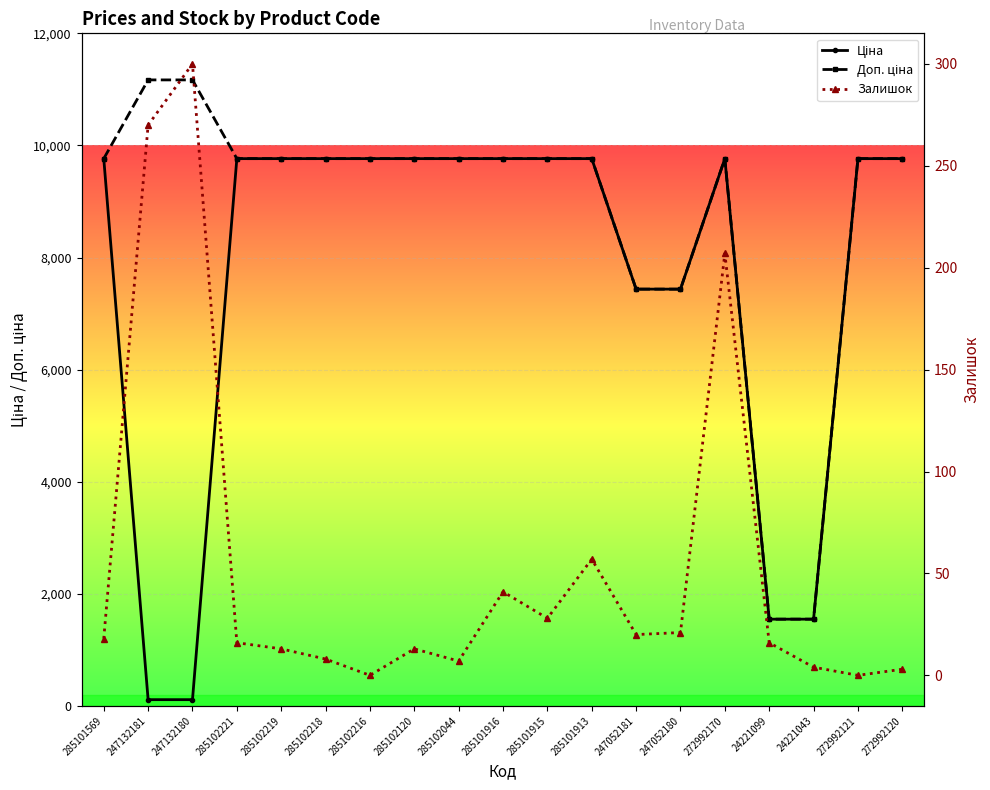

How many lines are shown in the chart?

3